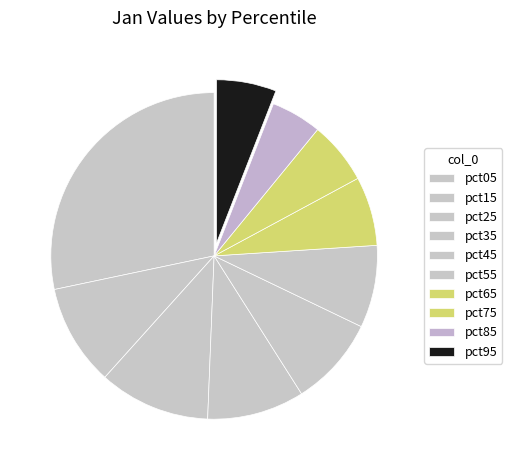

Is pct55 the majority of the pie?

No